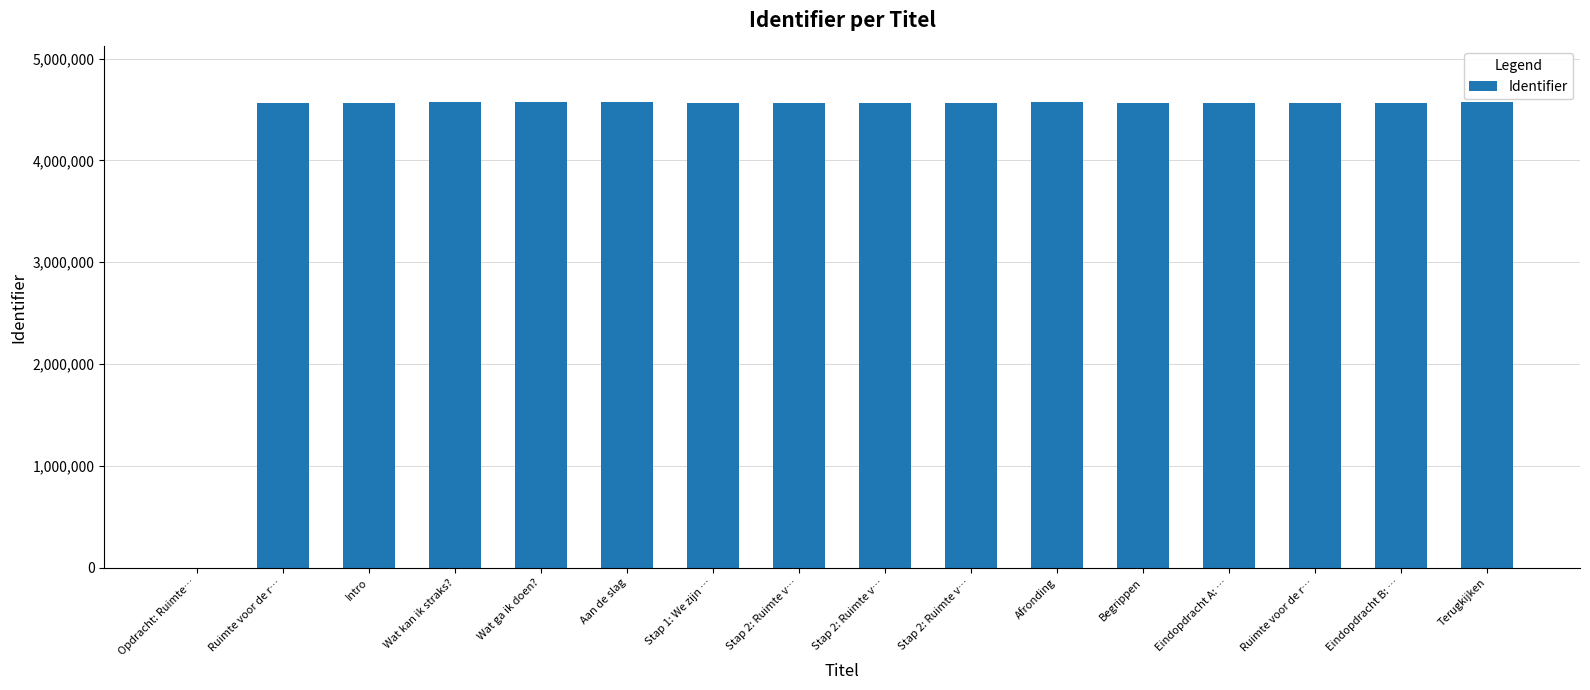

How many distinct data groups are displayed?

1